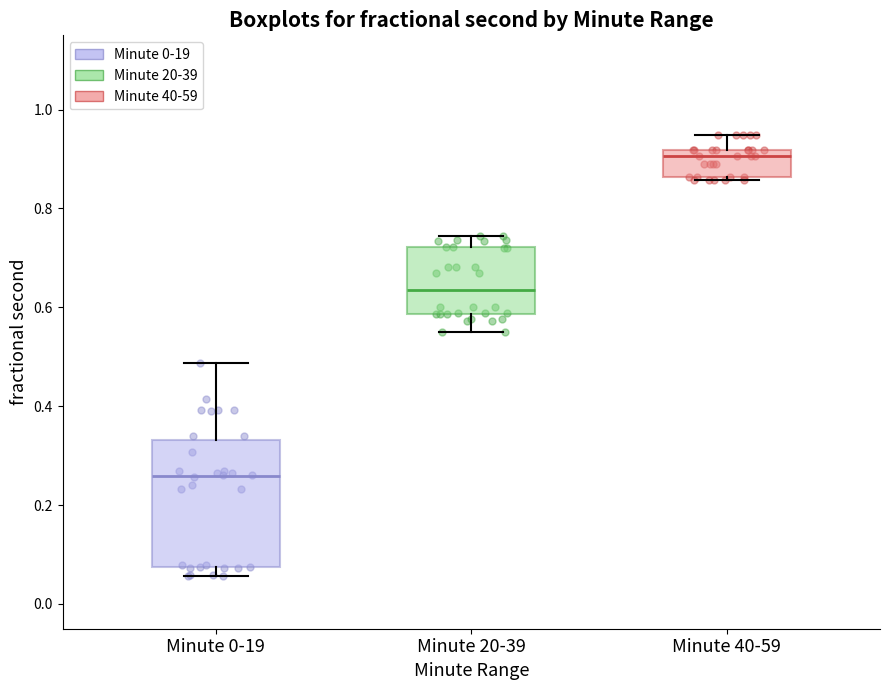

Comparing the boxes themselves (not the whiskers), which one is the tallest?

Minute 0-19